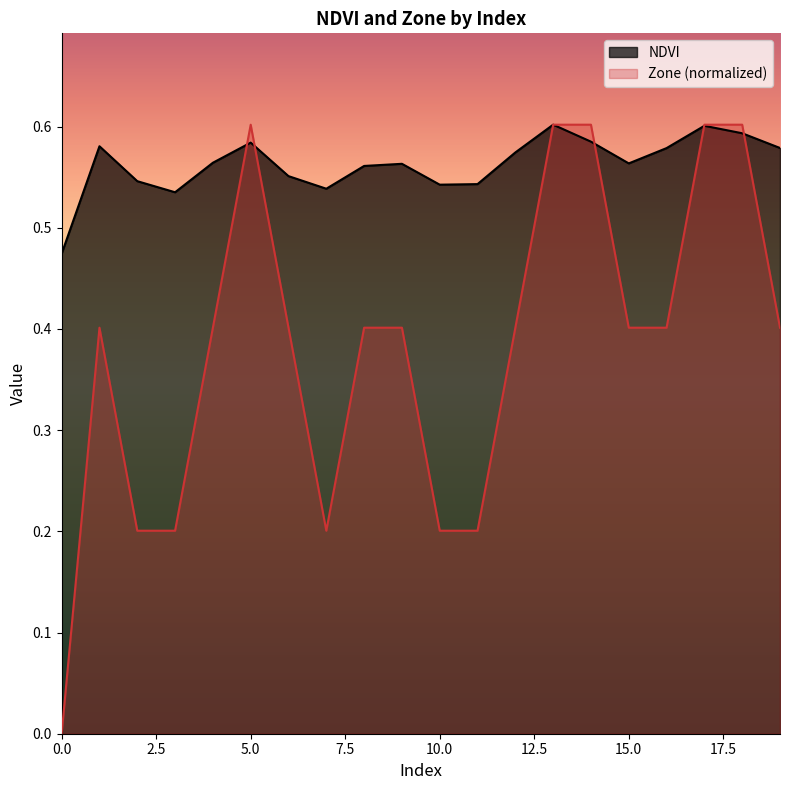

Read the Zone value at 3.

0.2